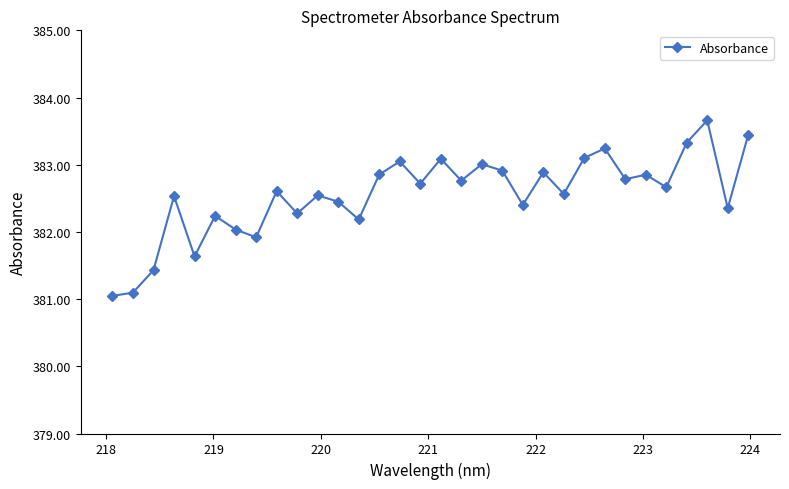

True or false: there are more than 0 points higher than both neighbors.

True